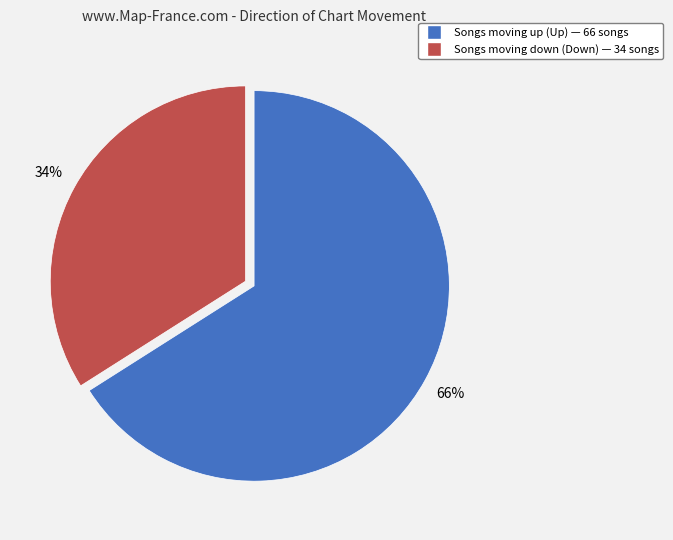

Is there any slice that represents more than half of the pie?

Yes